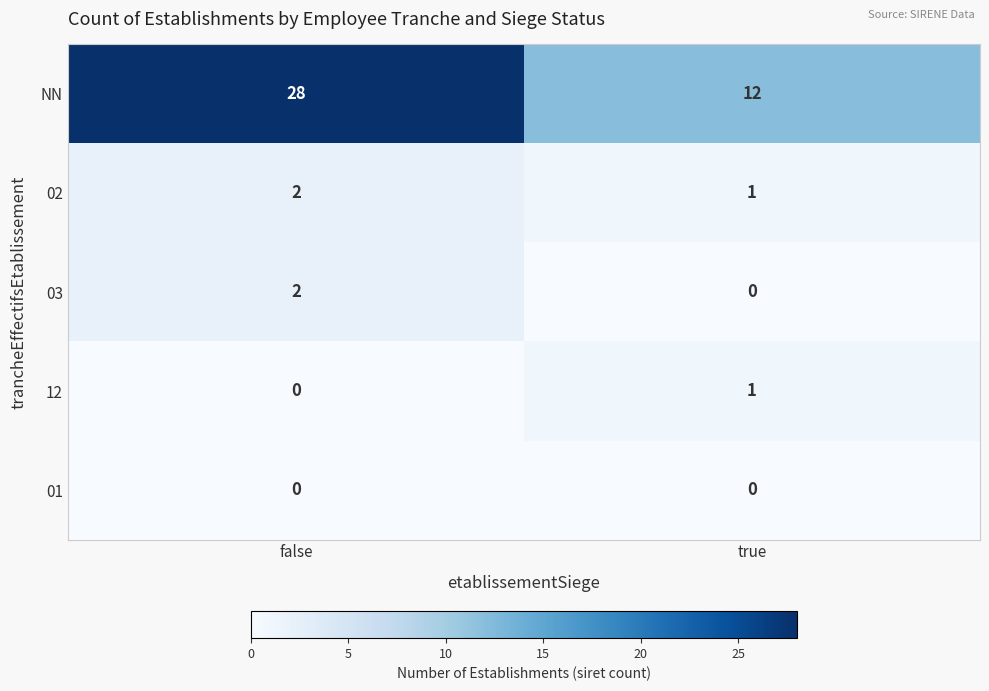

The value of 03 at false is 3. True or false?

False